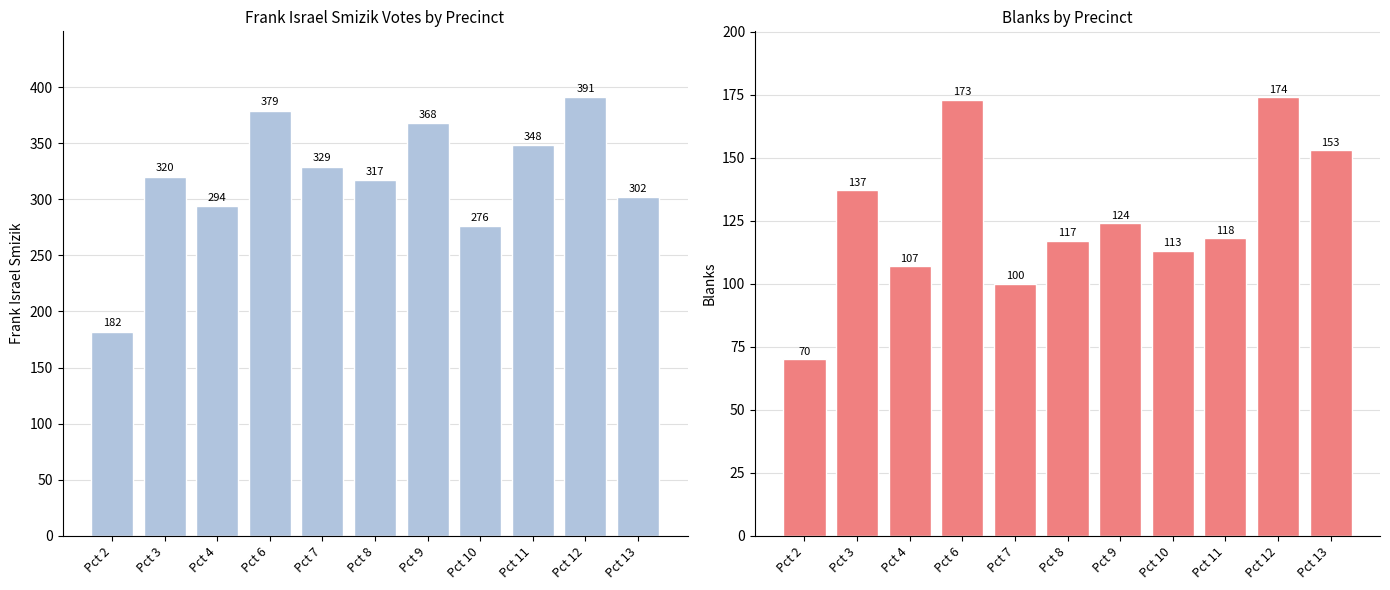

Which category has the lowest value in the Frank Israel Smizik series?

Pct 2